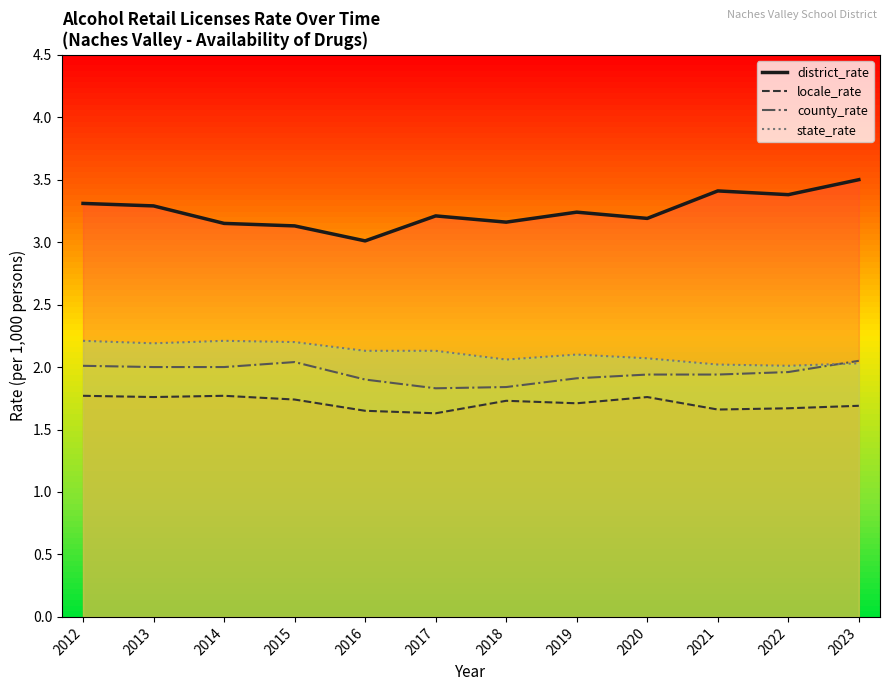

What is the difference between the second highest and minimum values in the district_rate series?

0.4